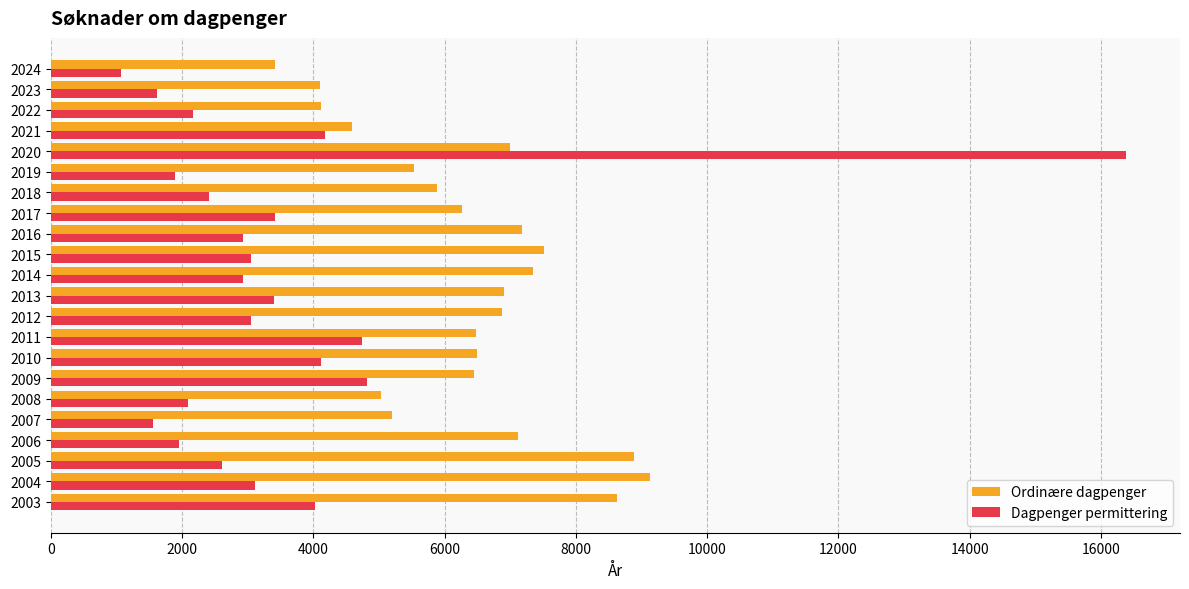

At which label is Ordinære dagpenger closest to 6274?

2017